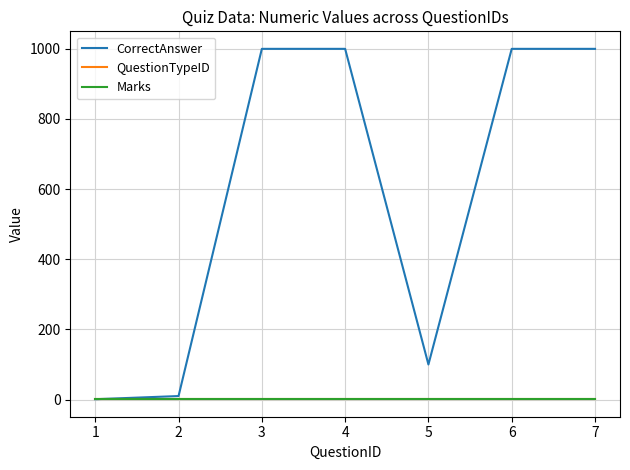

What is the difference between the second highest and minimum values in the CorrectAnswer series?

999